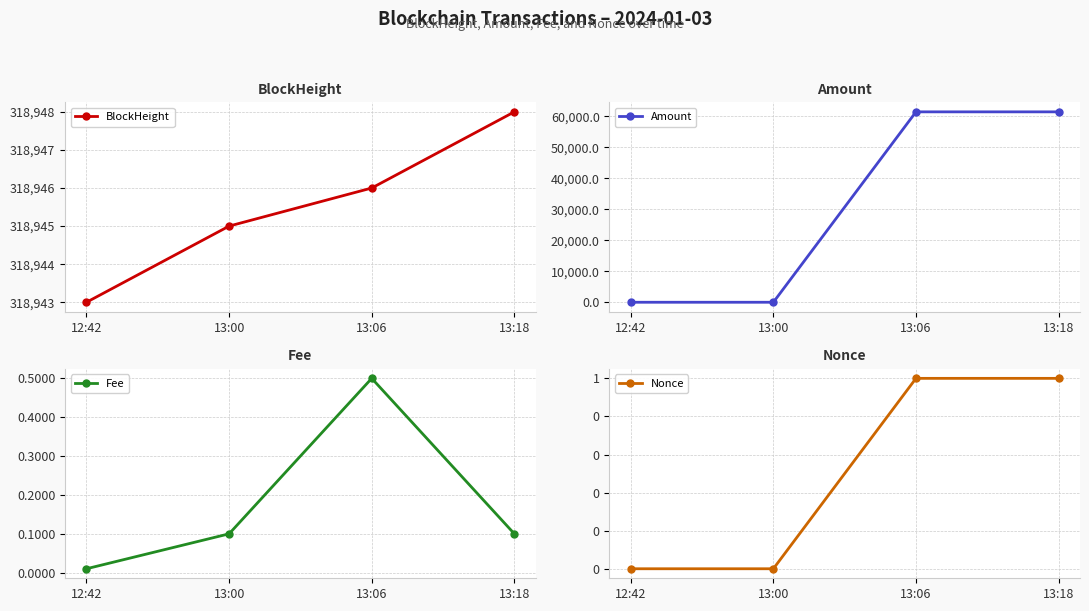

True or false: Nonce has a value of 1.7 at 13:18.

False